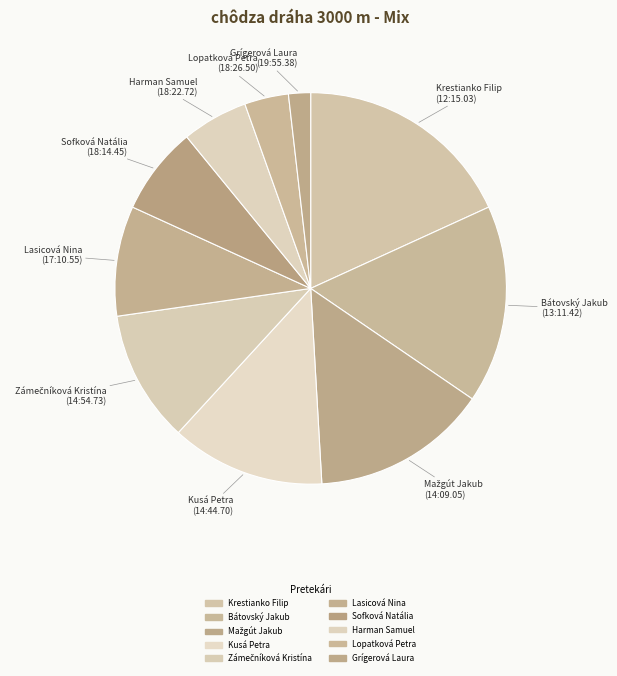

Count the number of slices in the pie.

10